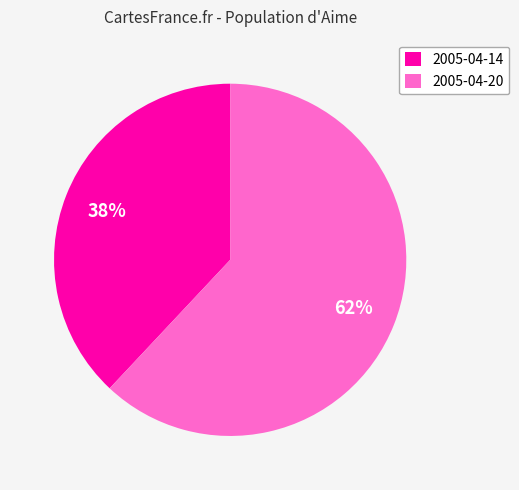

Is the sum of 2005-04-14 and 2005-04-20 greater than half?

Yes